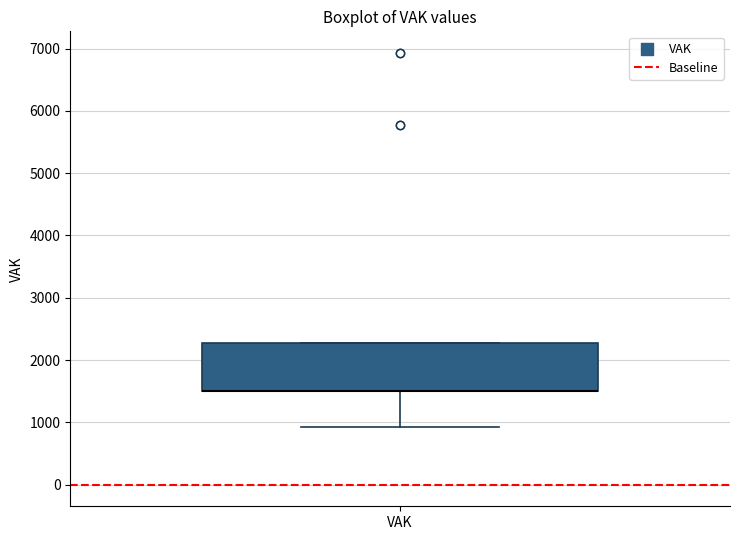

Transcribe this box plot: give where the median line is, the range the box spans, and where the two whiskers end, as read against the y-axis. The values are not printed on the chart, so give them approximately, as read against the axis.

median 1500 (drawn on the box's lower edge), box 1500 to 2300, whiskers 900 to 2300